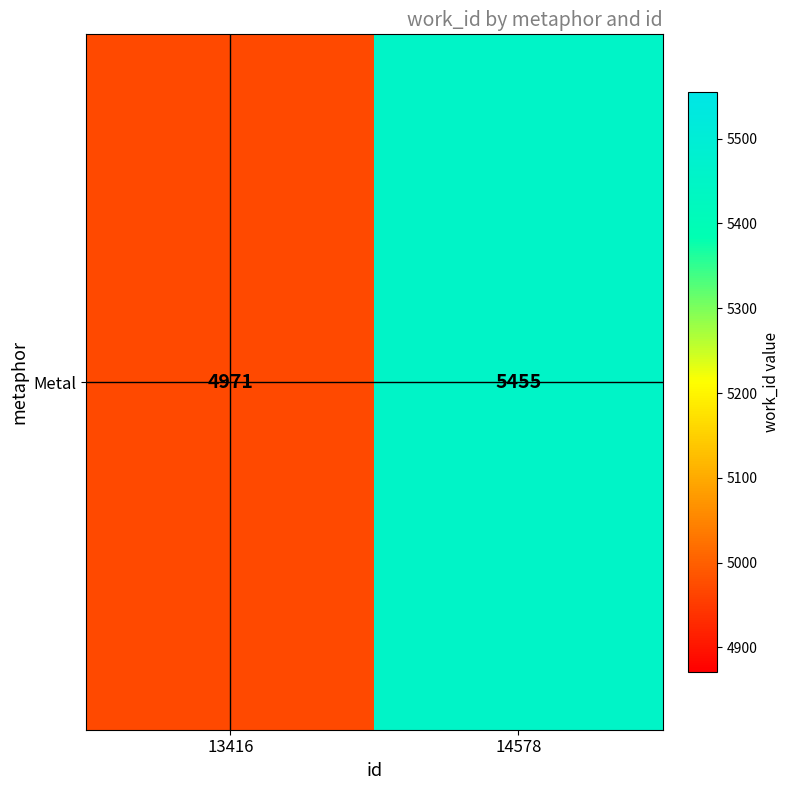

Which has a higher value, 14578 or 13416?

14578